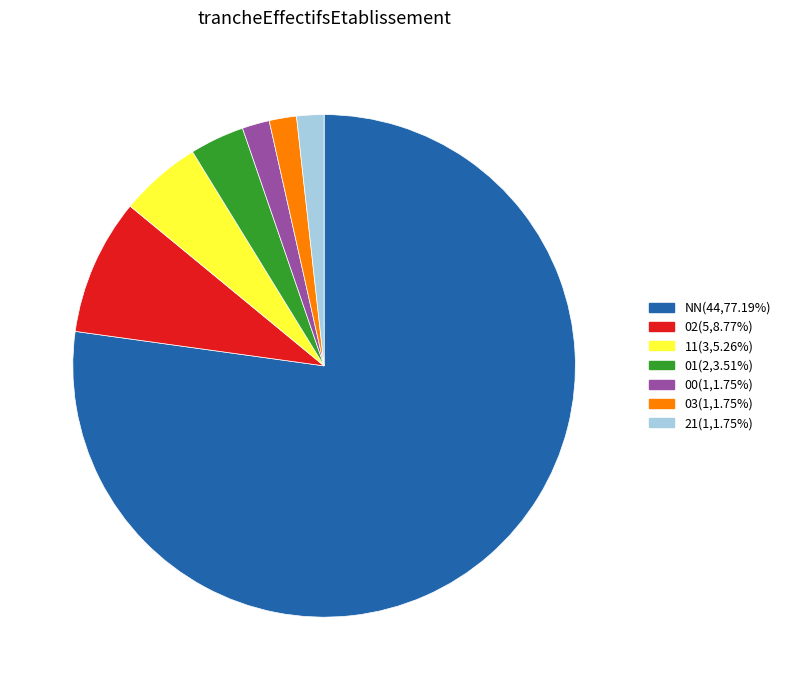

Is the sum of 11(3,5.26%) and 02(5,8.77%) greater than half?

No